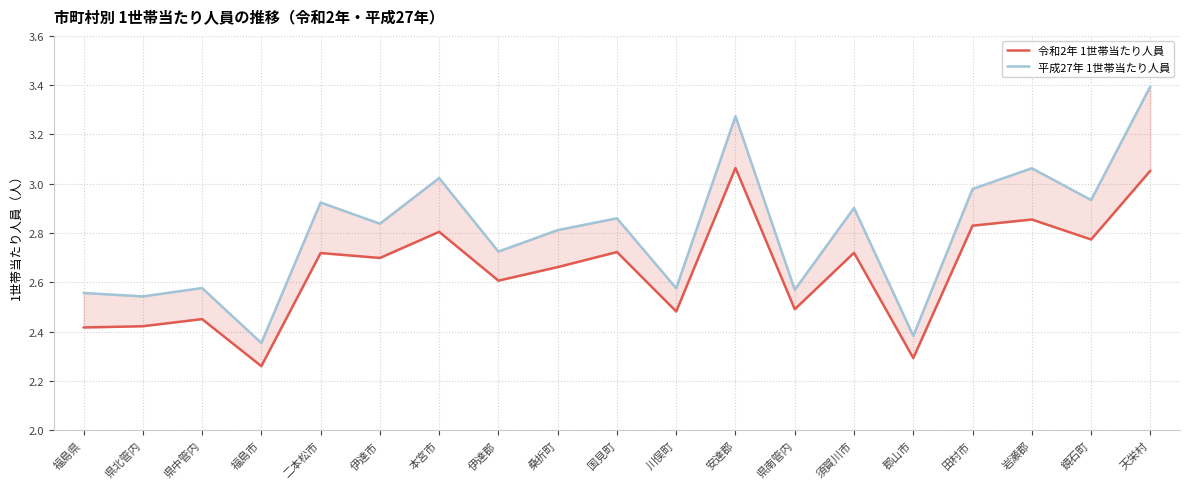

What is the value of the 平成27年 1世帯当たり人員 point at the 5th from the left?

2.9